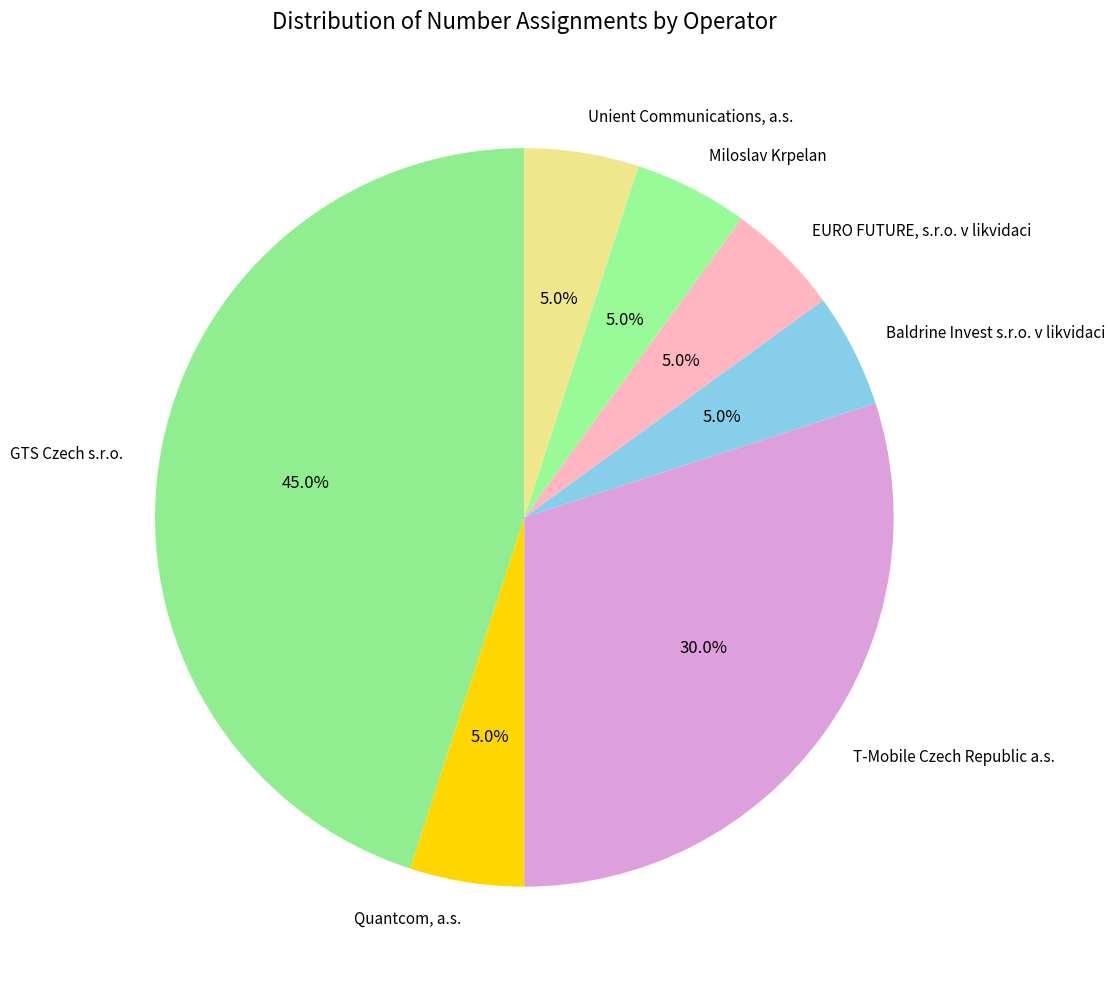

What percentage is the Baldrine Invest s.r.o. v likvidaci slice, to the nearest percent?

5%